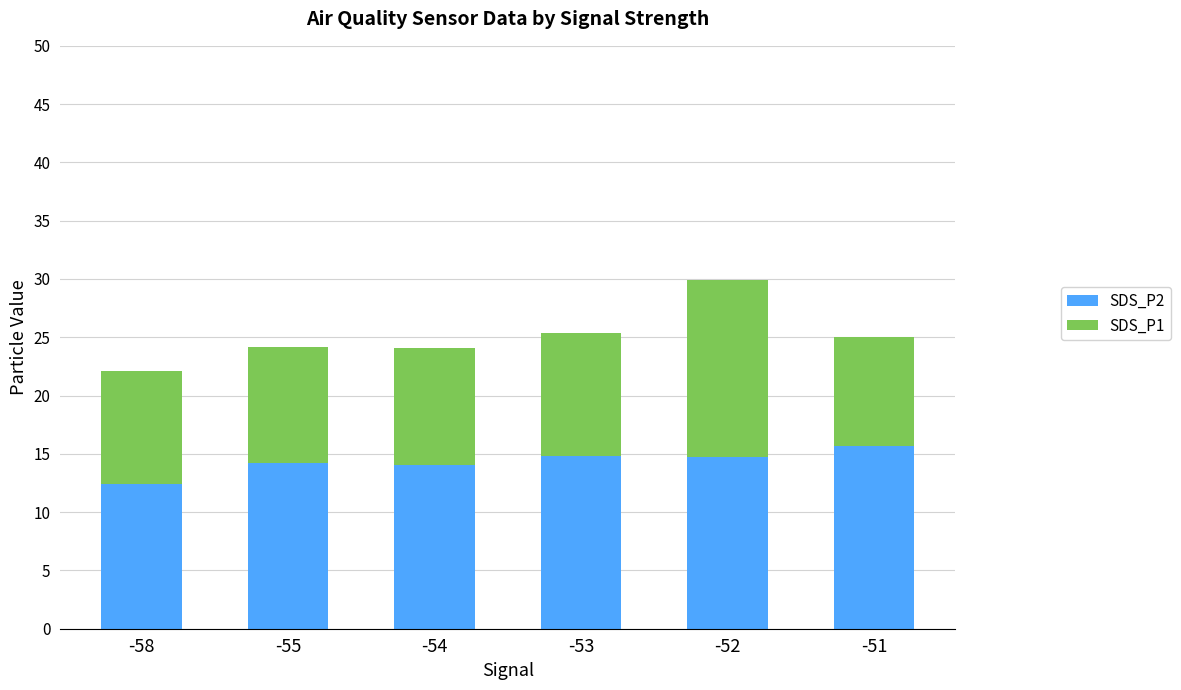

What is the minimum value for SDS_P2?

12.4